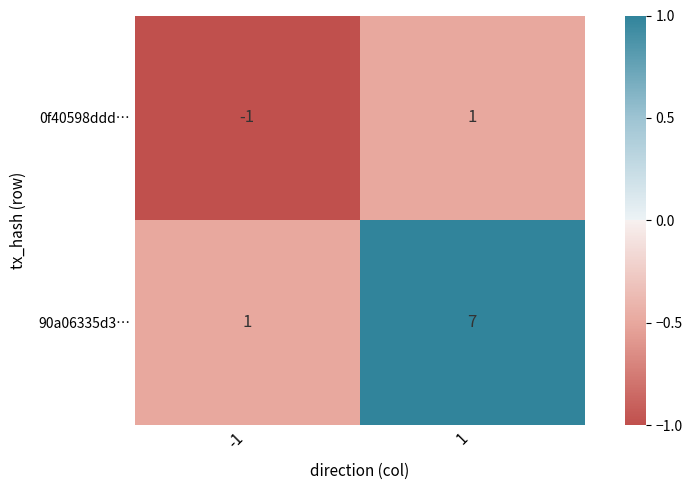

Which label corresponds to the largest value in the chart?

1